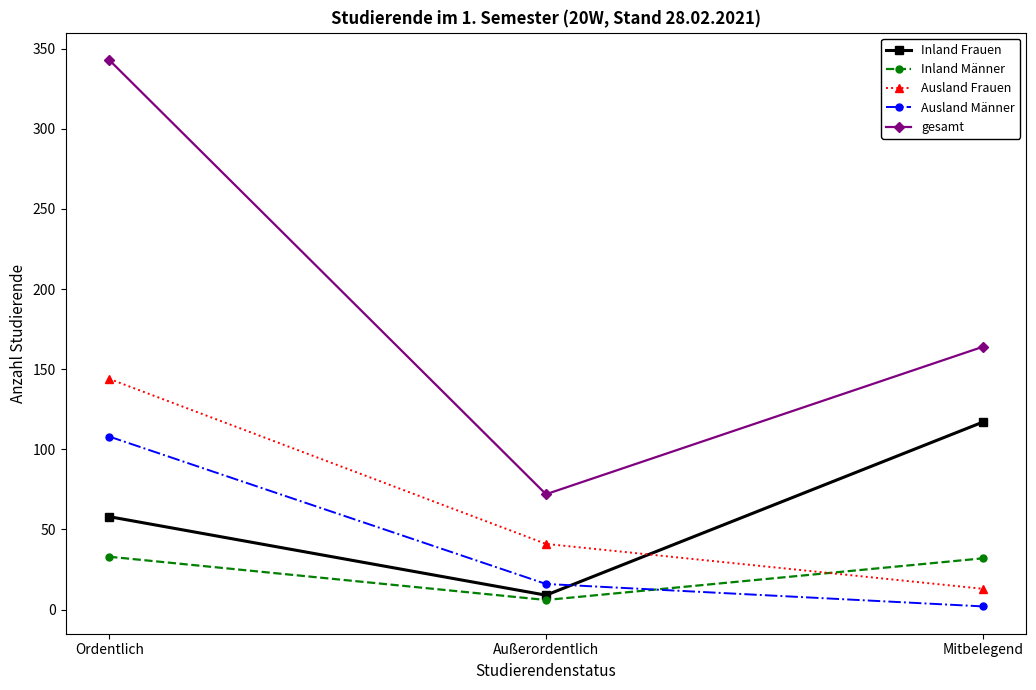

Rank the categories by Inland Frauen value from highest to lowest.

Mitbelegend, Ordentlich, Außerordentlich